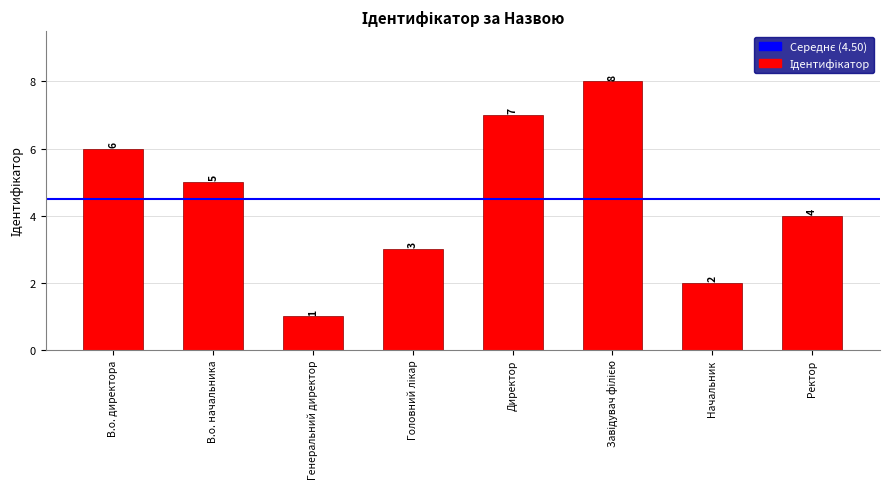

Count the number of data series in this chart.

1